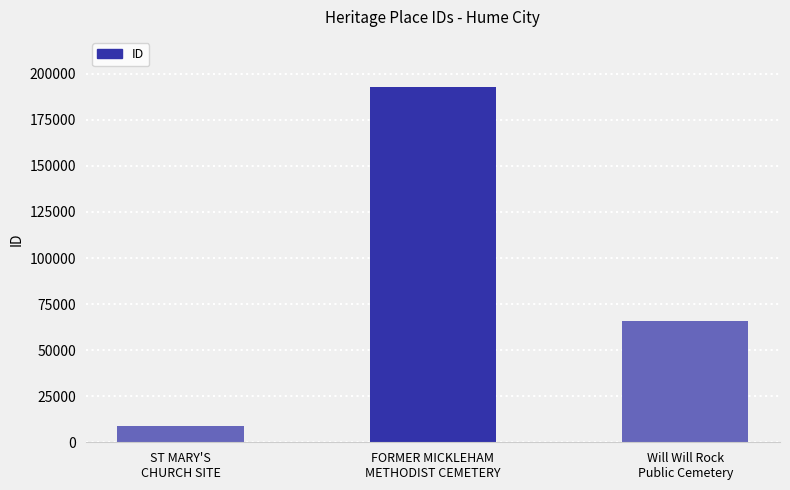

Which has a higher value, FORMER MICKLEHAM
METHODIST CEMETERY or Will Will Rock
Public Cemetery?

FORMER MICKLEHAM
METHODIST CEMETERY